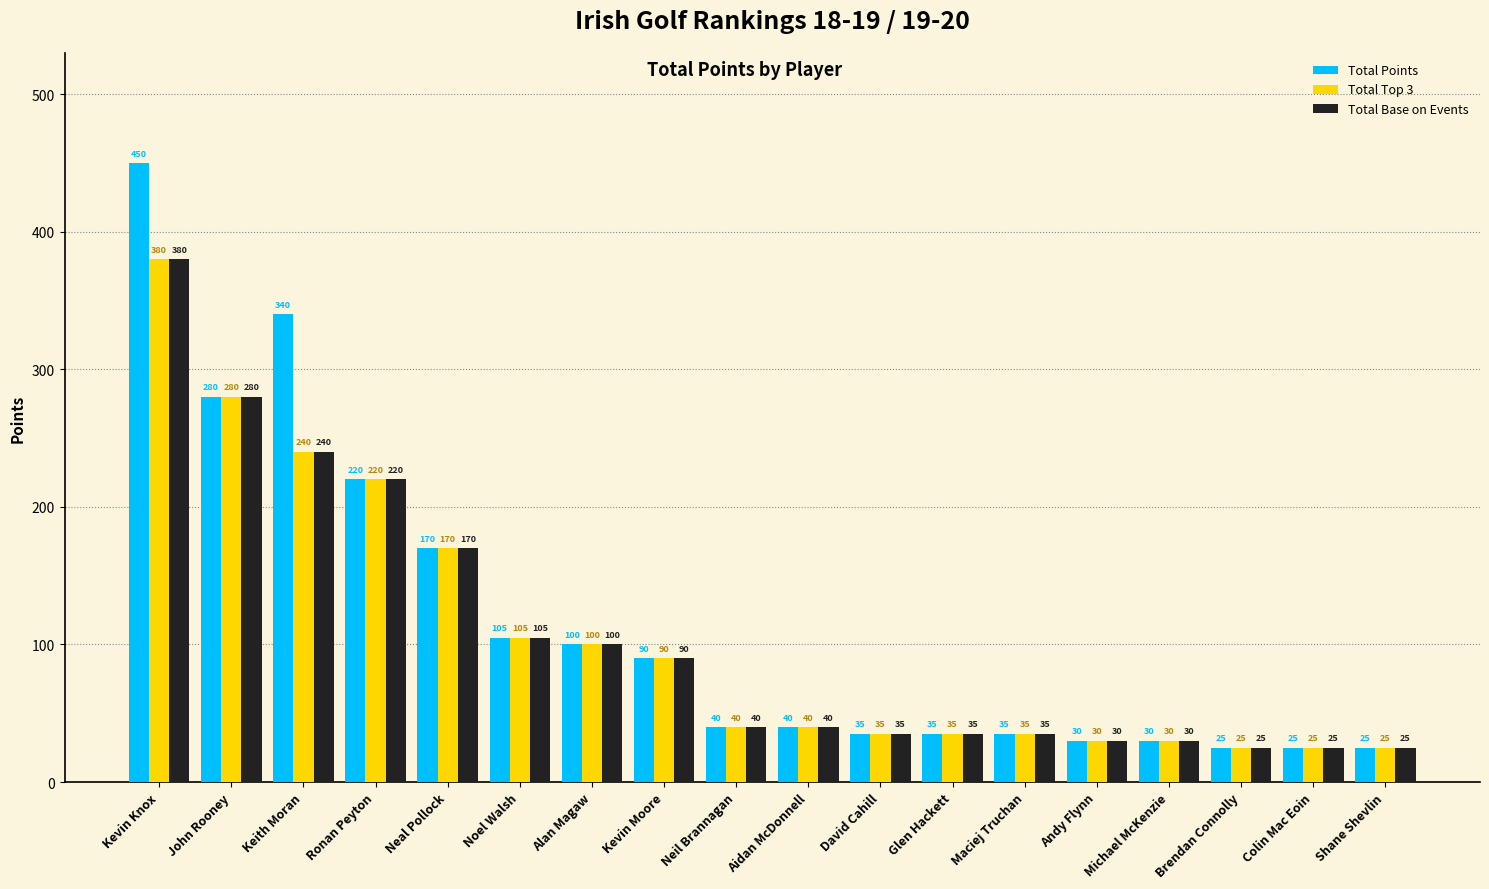

What is the value of the Total Base on Events bar at the 4th from the left?

220